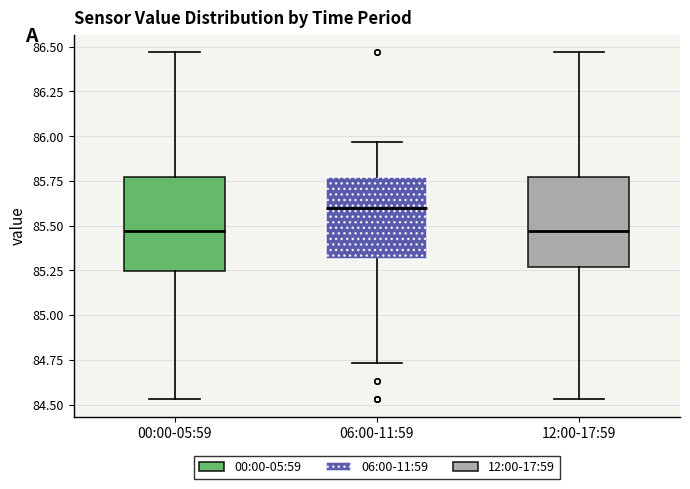

Reading left to right, transcribe this box plot: for each box, give where its median line is, the range the box spans, and where its two whiskers end, as read against the y-axis. The values are not printed on the chart, so give them approximately, as read against the axis.

00:00-05:59: median 85.45, box 85.25 to 85.75, whiskers 84.55 to 86.45
06:00-11:59: median 85.60, box 85.30 to 85.75, whiskers 84.75 to 85.95
12:00-17:59: median 85.45, box 85.25 to 85.75, whiskers 84.55 to 86.45